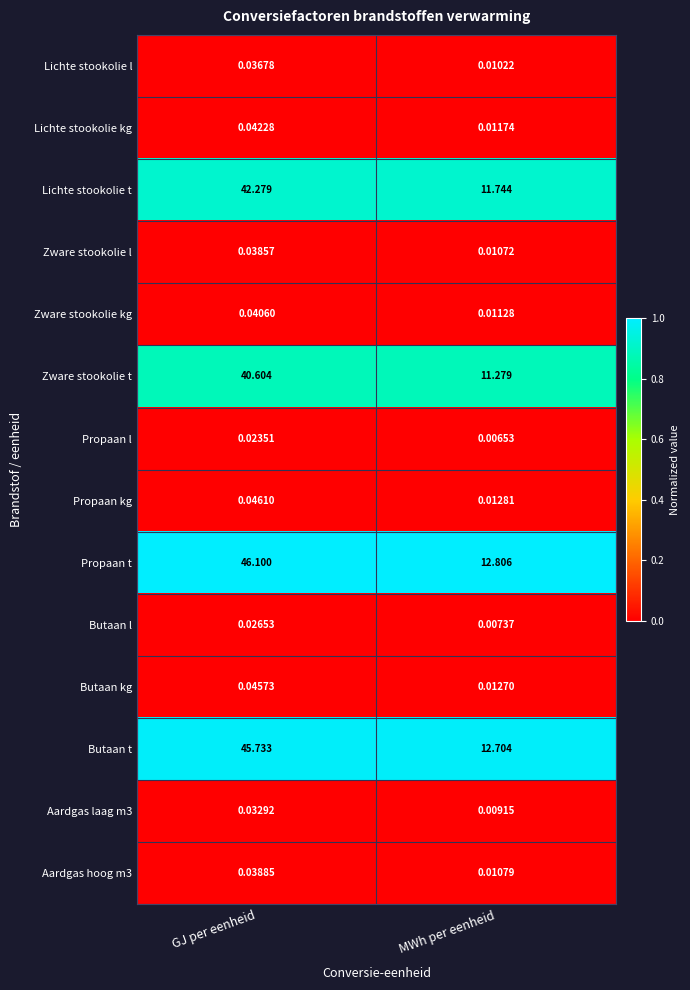

Which label corresponds to the smallest value in the chart?

MWh per eenheid